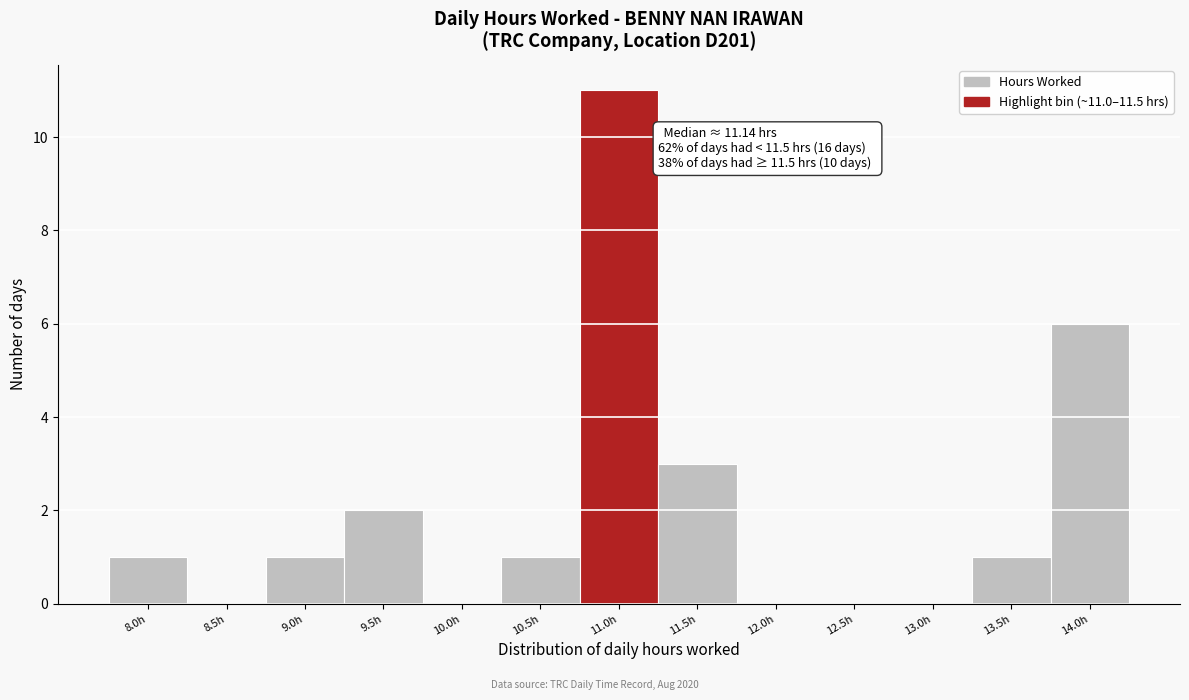

Reading left to right, what are all the values shown in this chart?

8.0h=1	8.5h=0	9.0h=1	9.5h=2	10.0h=0	10.5h=1	11.0h=11	11.5h=3	12.0h=0	12.5h=0	13.0h=0	13.5h=1	14.0h=6